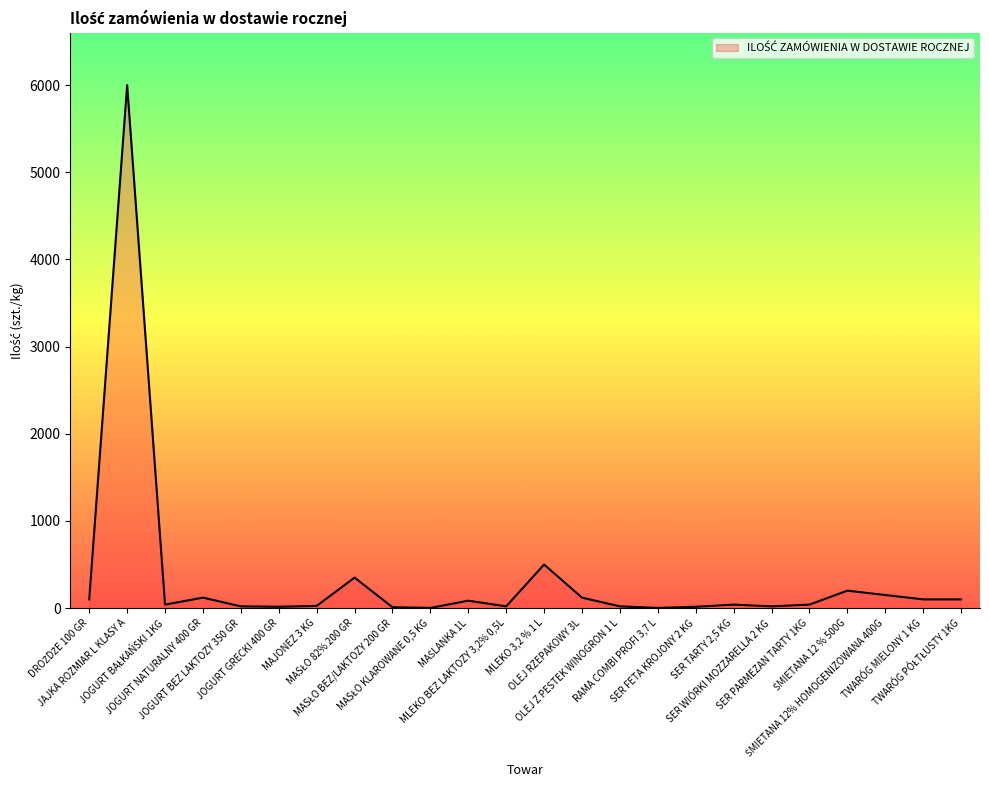

What is the sum of all values?

8094